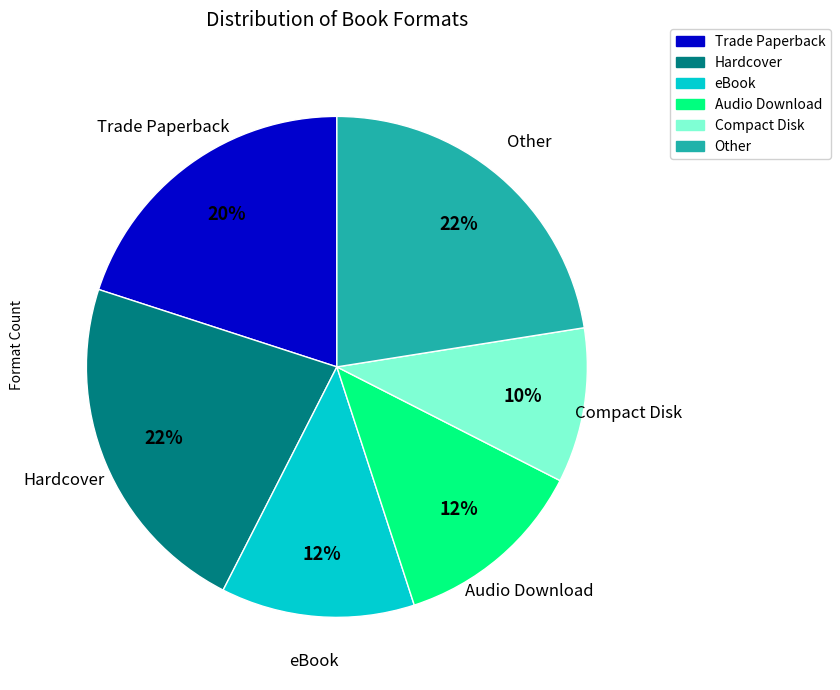

Count the number of slices in the pie.

6